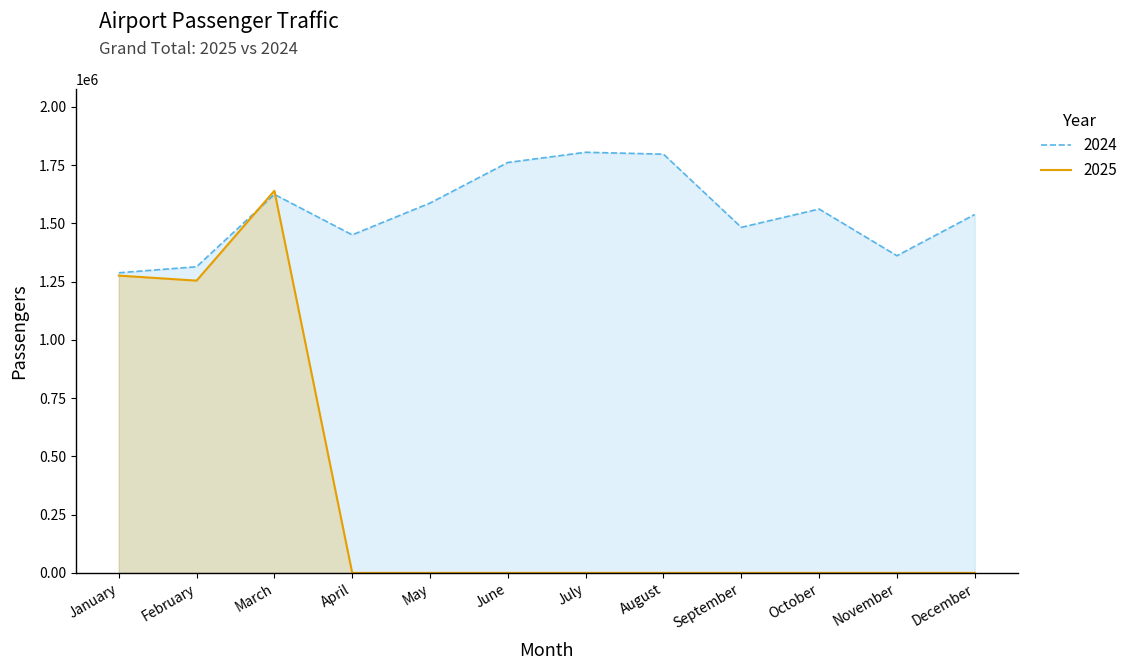

What value does the 2024 series have at June?

1761688